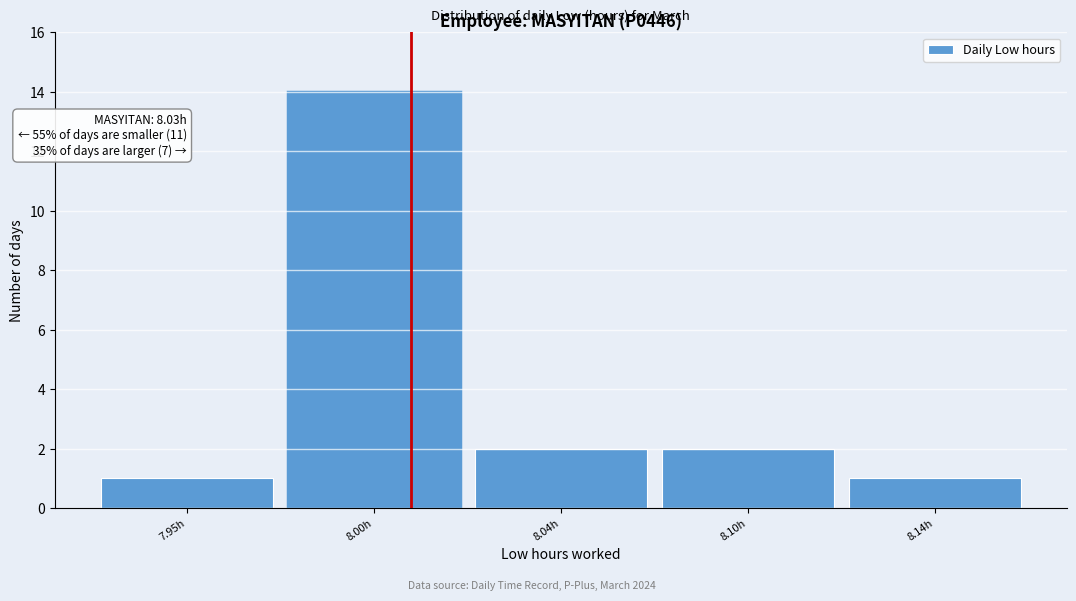

Reading left to right, list all the values displayed in this chart.

7.95h=1	8.00h=14	8.04h=2	8.10h=2	8.14h=1